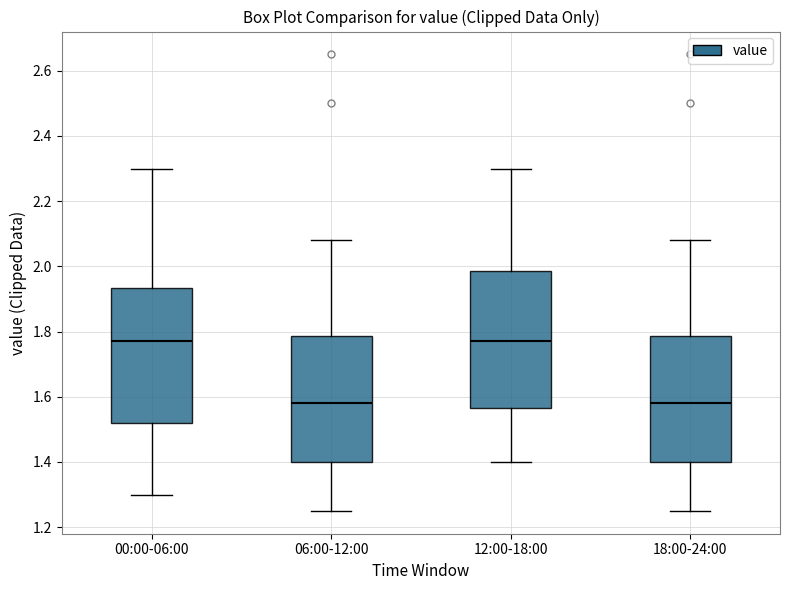

Where is the upper edge of the box for 00:00-06:00 on the y-axis? The values are not printed on the chart, so give them approximately, as read against the axis.

1.94